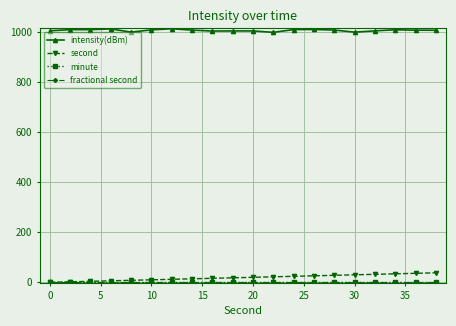

True or false: fractional second has more than 0 points higher than both neighbors.

False